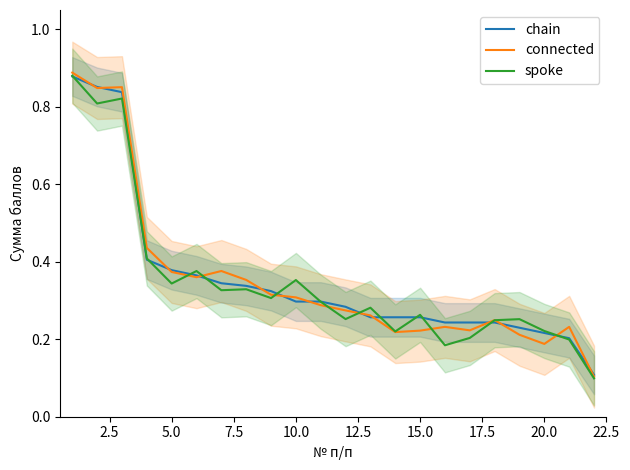

Reading right to left, transcribe all the data shown in this chart.

chain: 0.1	0.2	0.2	0.2	0.2	0.2	0.2	0.3	0.3	0.3	0.3	0.3	0.3	0.3	0.3	0.3	0.4	0.4	0.4	0.8	0.9	0.9
connected: 0.1	0.2	0.2	0.2	0.2	0.2	0.2	0.2	0.2	0.3	0.3	0.3	0.3	0.3	0.4	0.4	0.4	0.4	0.4	0.9	0.8	0.9
spoke: 0.1	0.2	0.2	0.3	0.2	0.2	0.2	0.3	0.2	0.3	0.3	0.3	0.4	0.3	0.3	0.3	0.4	0.3	0.4	0.8	0.8	0.9